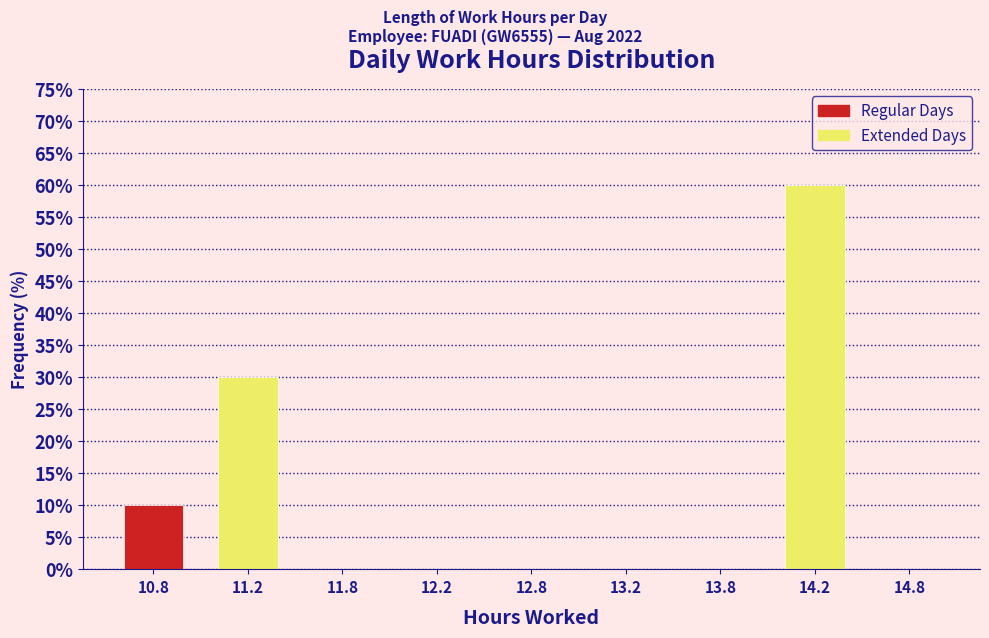

Reading left to right, list all the values displayed in this chart.

10.8=10	11.2=30	11.8=0	12.2=0	12.8=0	13.2=0	13.8=0	14.2=60	14.8=0